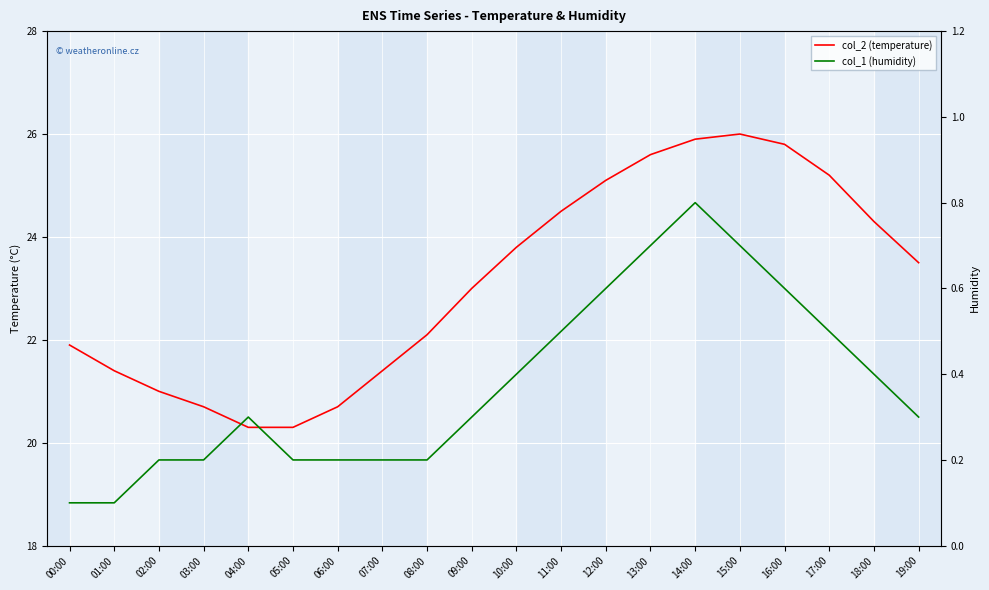

What is the label of the 19th point from the right?

01:00